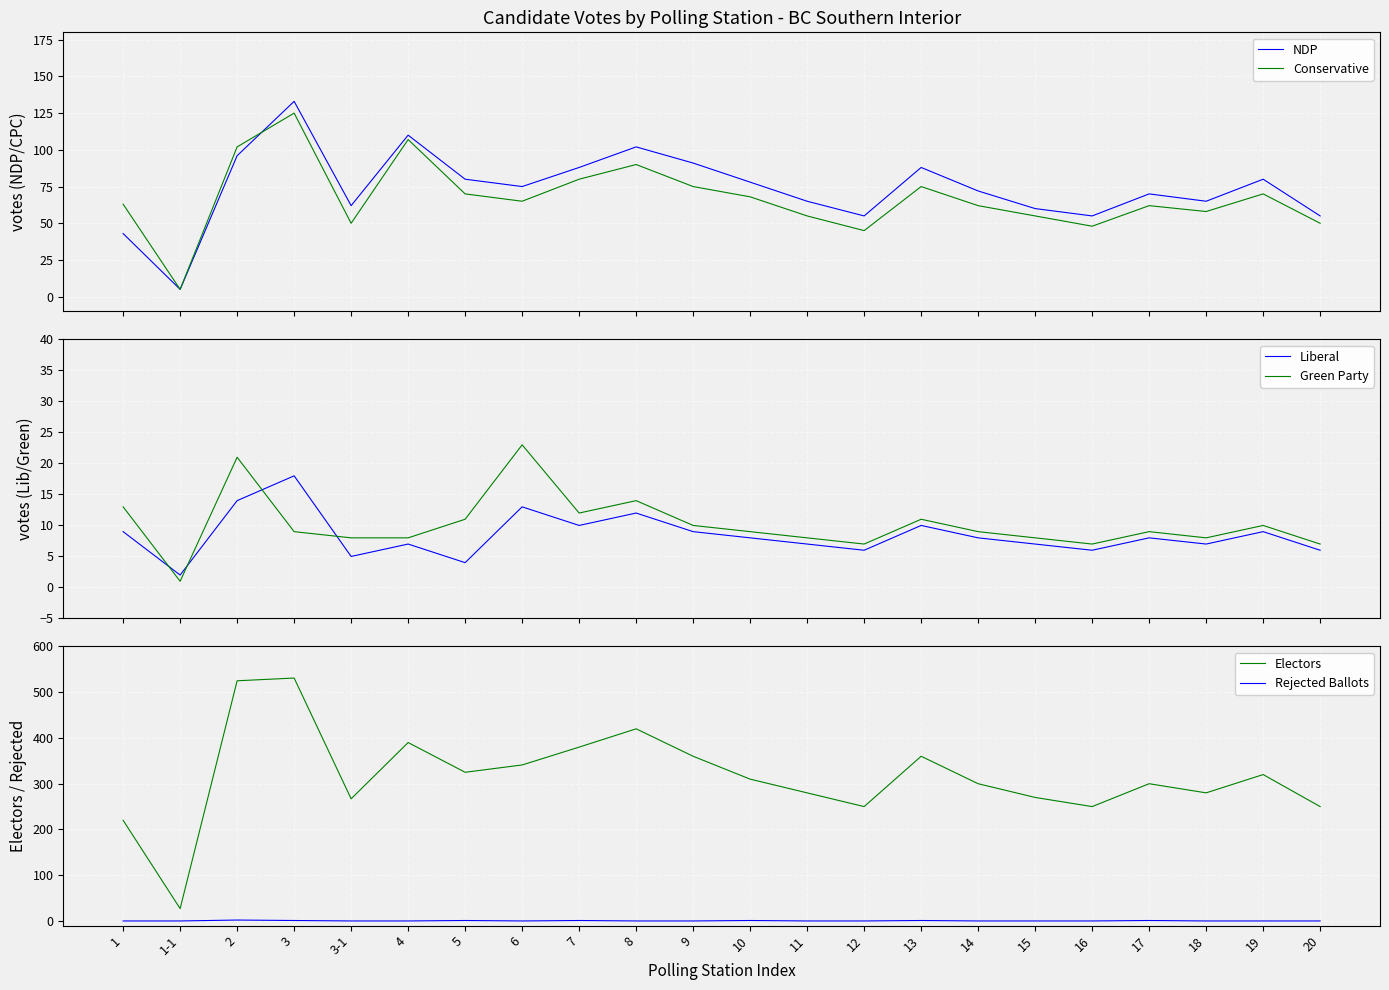

Rank the categories by Conservative value from highest to lowest.

3, 4, 2, 8, 7, 9, 13, 5, 19, 10, 6, 1, 14, 17, 18, 11, 15, 3-1, 20, 16, 12, 1-1